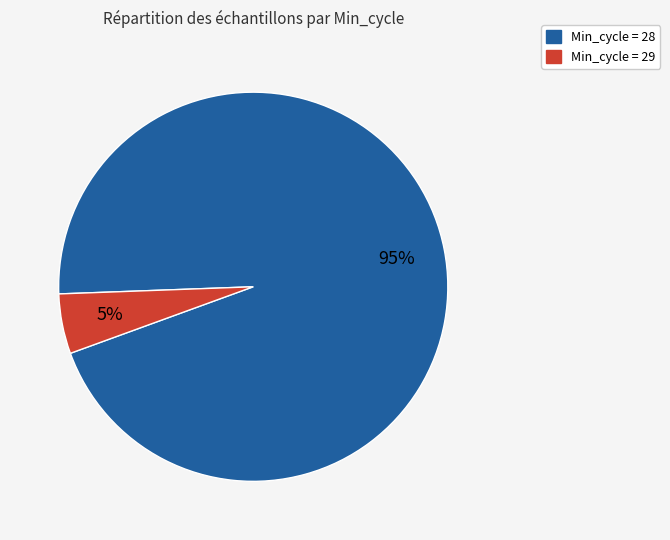

To the nearest percent, what is the average slice percentage?

50%